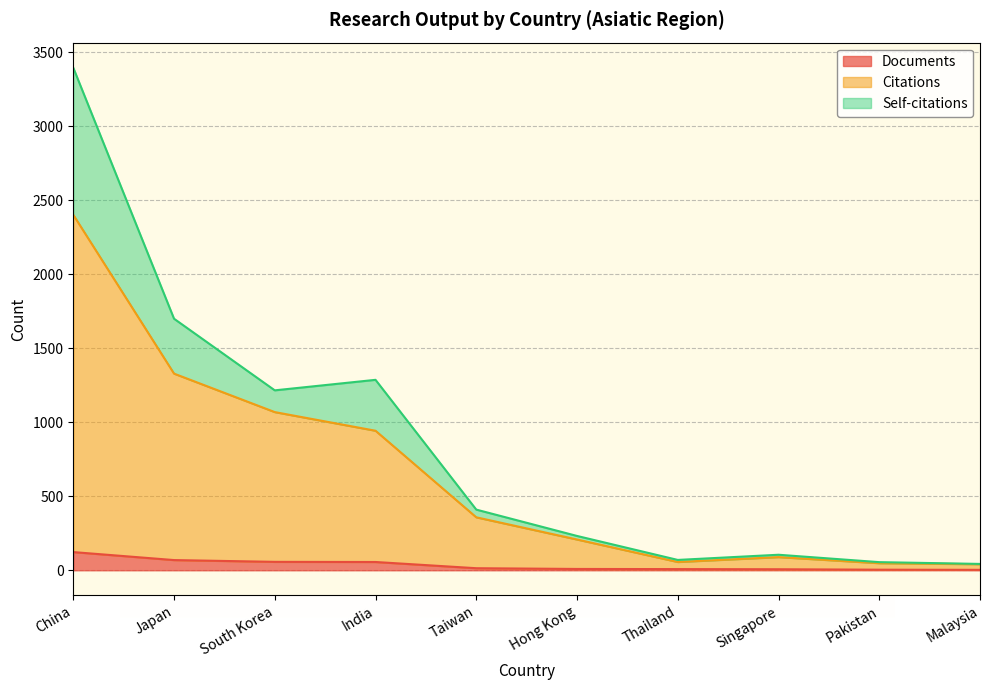

What is the difference between the highest and lowest values at Pakistan?

44